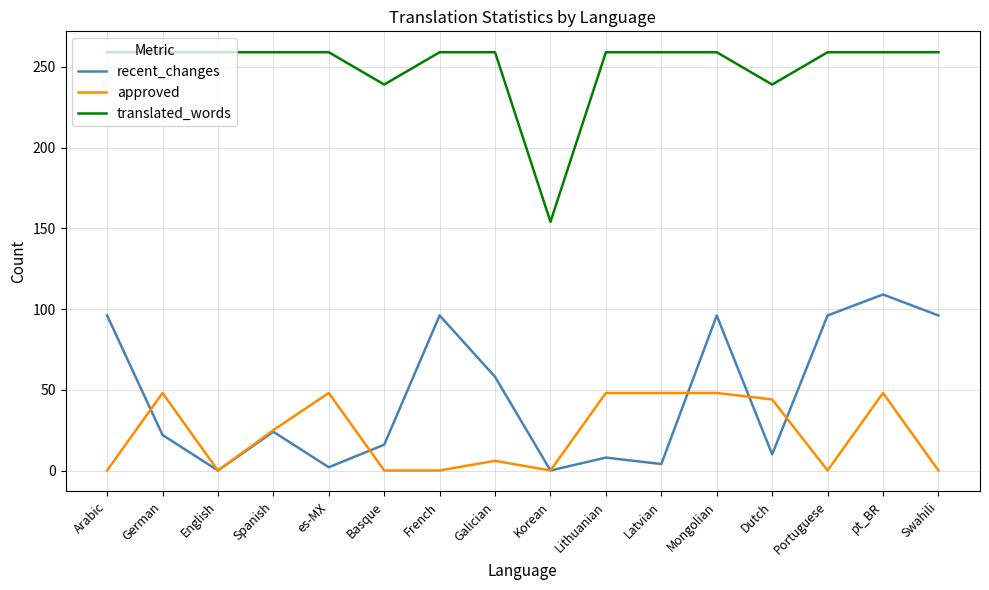

Reading left to right, transcribe all the data shown in this chart.

recent_changes: 96	22	0	24	2	16	96	58	0	8	4	96	10	96	109	96
approved: 0	48	0	25	48	0	0	6	0	48	48	48	44	0	48	0
translated_words: 259	259	259	259	259	239	259	259	154	259	259	259	239	259	259	259